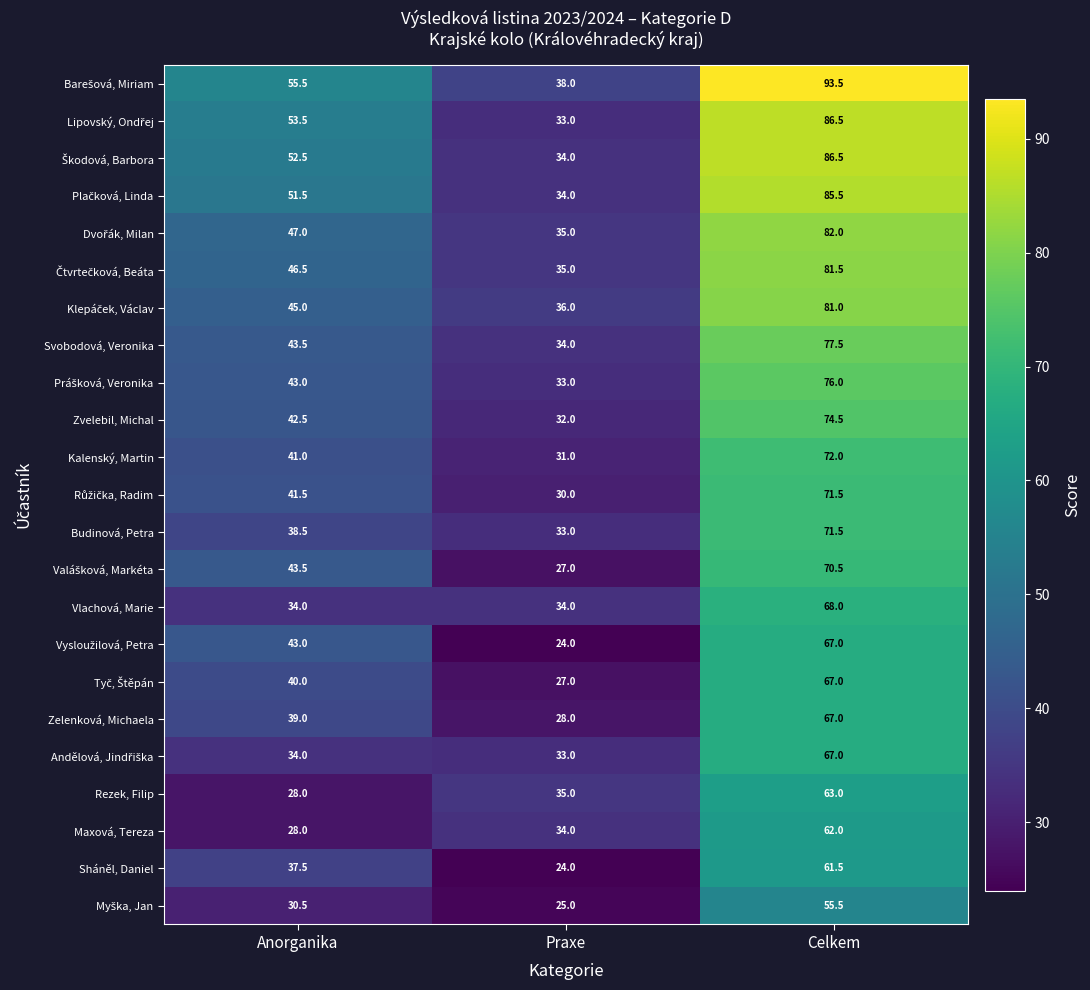

Which label corresponds to the smallest value in the chart?

Praxe